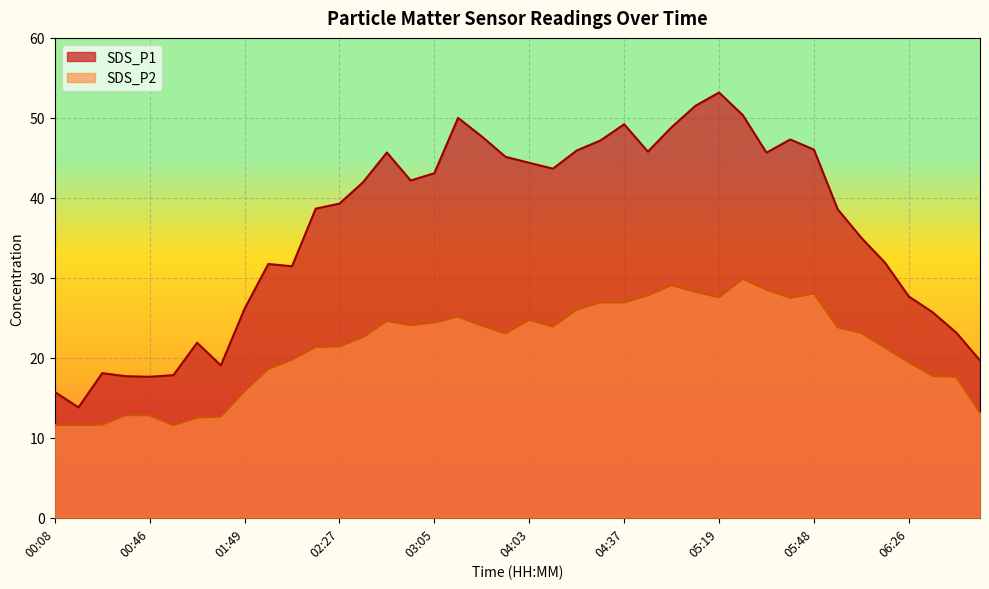

Which category has the lowest value across all series?

01:08